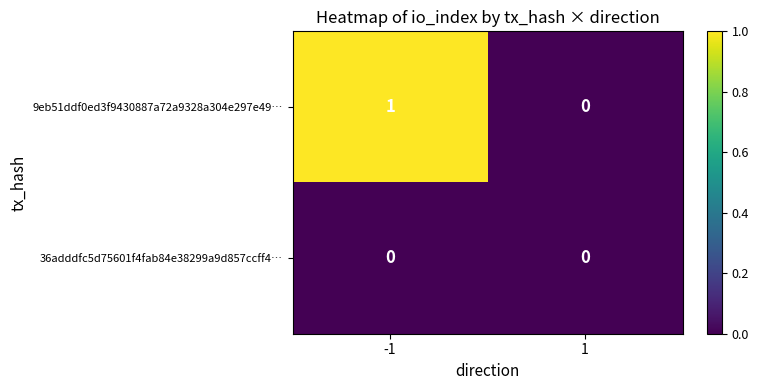

Reading left to right, what are all the values shown in this chart?

9eb51ddf0ed3f9430887a72a9328a304e297e49…: -1=1	1=0
36adddfc5d75601f4fab84e38299a9d857ccff4…: -1=0	1=0